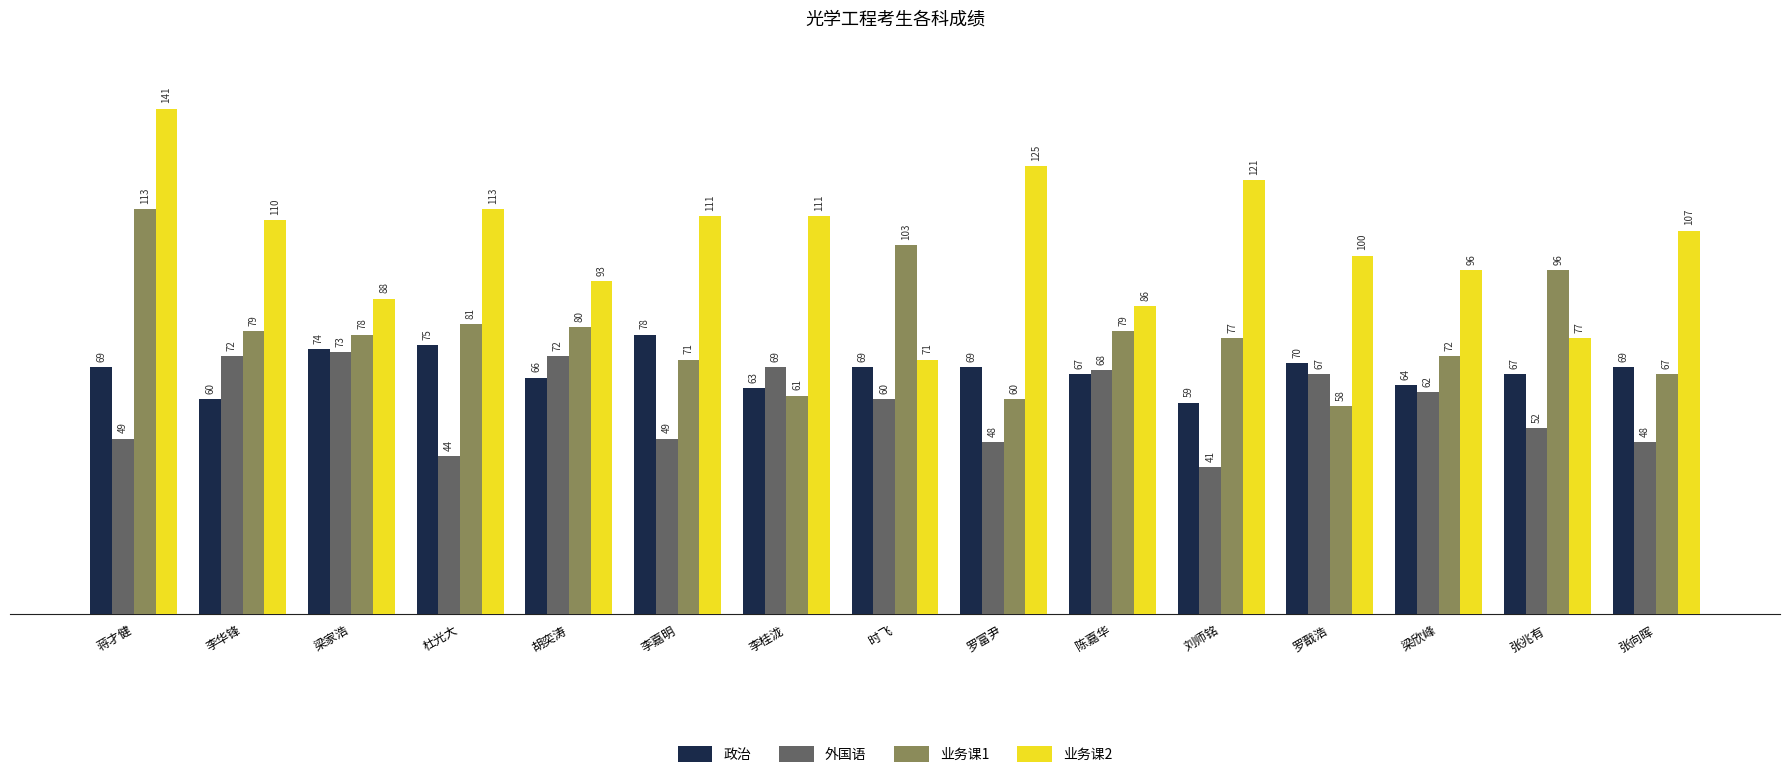

Reading left to right, extract all data points from this chart.

政治: 69	60	74	75	66	78	63	69	69	67	59	70	64	67	69
外国语: 49	72	73	44	72	49	69	60	48	68	41	67	62	52	48
业务课1: 113	79	78	81	80	71	61	103	60	79	77	58	72	96	67
业务课2: 141	110	88	113	93	111	111	71	125	86	121	100	96	77	107